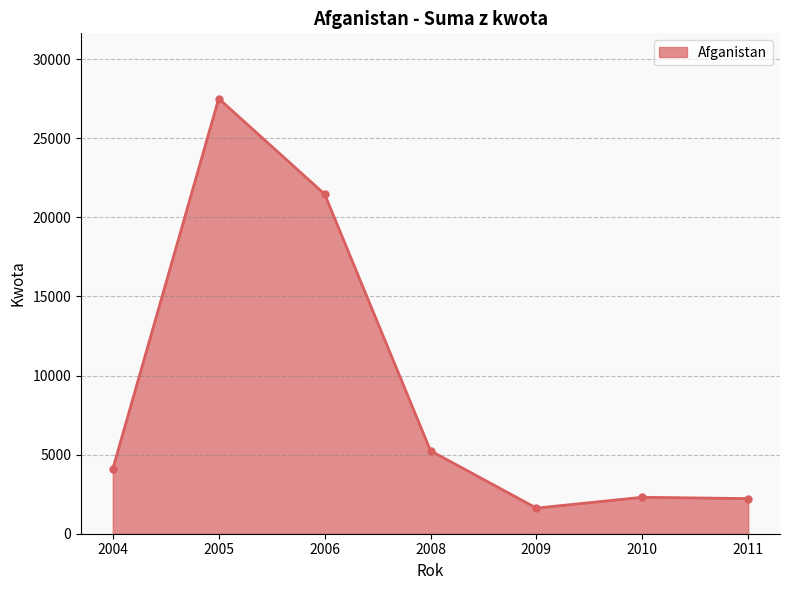

What is the sum of the values at 2009 and 2008?

6864.0